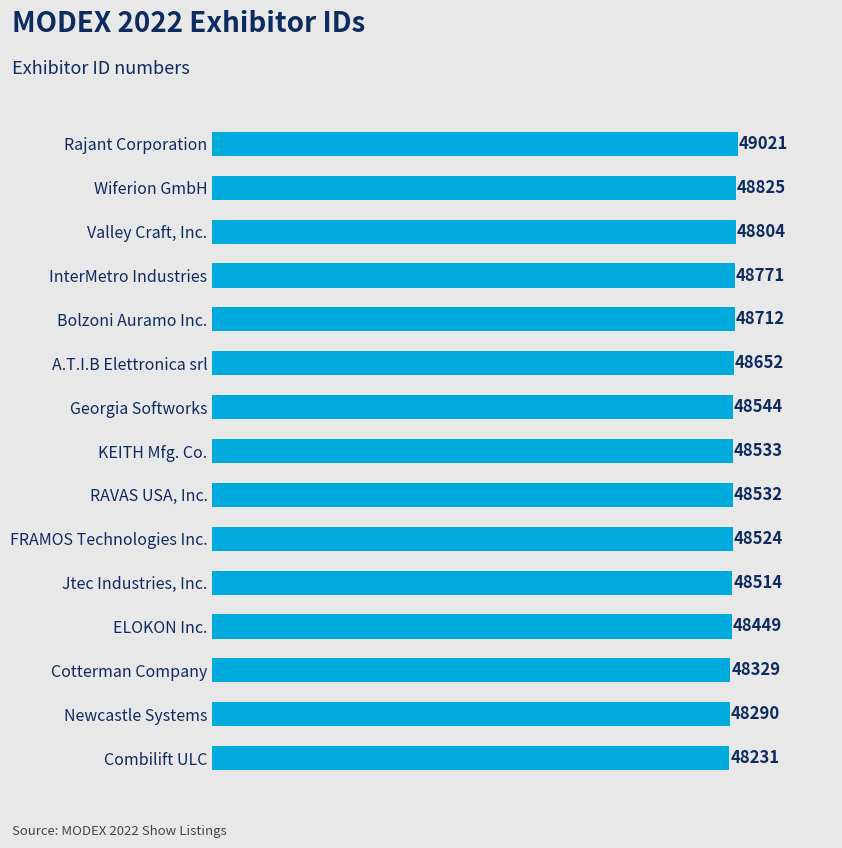

What is the greatest value displayed?

49021